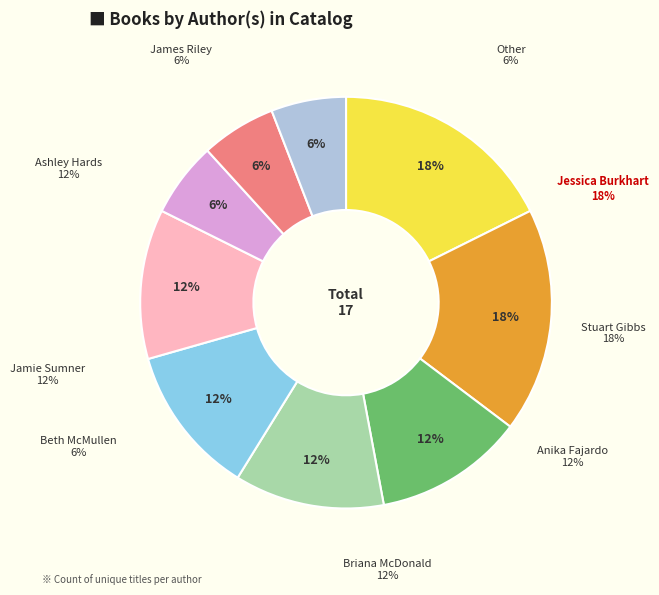

How many segments does this pie chart have?

9